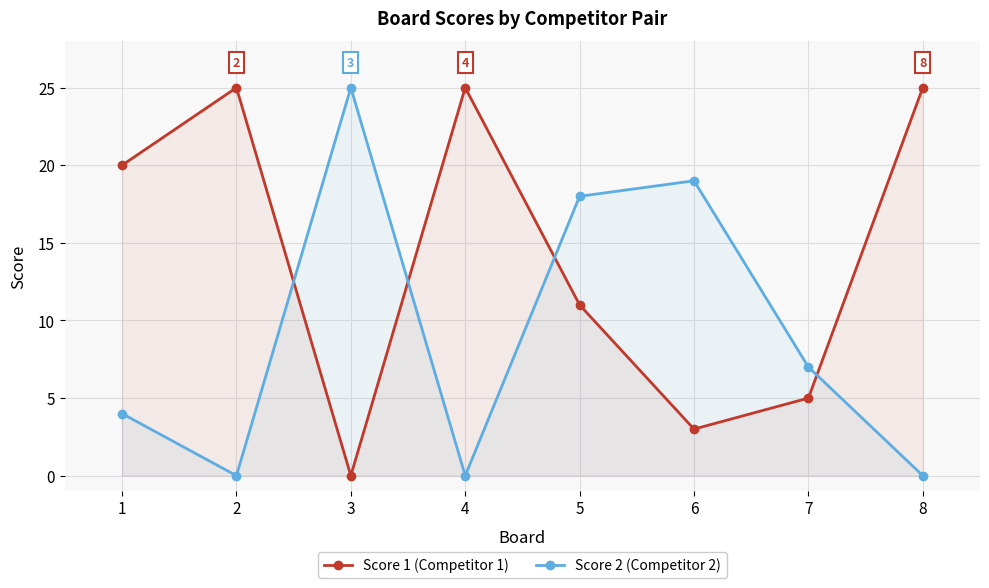

Where is Score 1 nearest to the value 12?

5